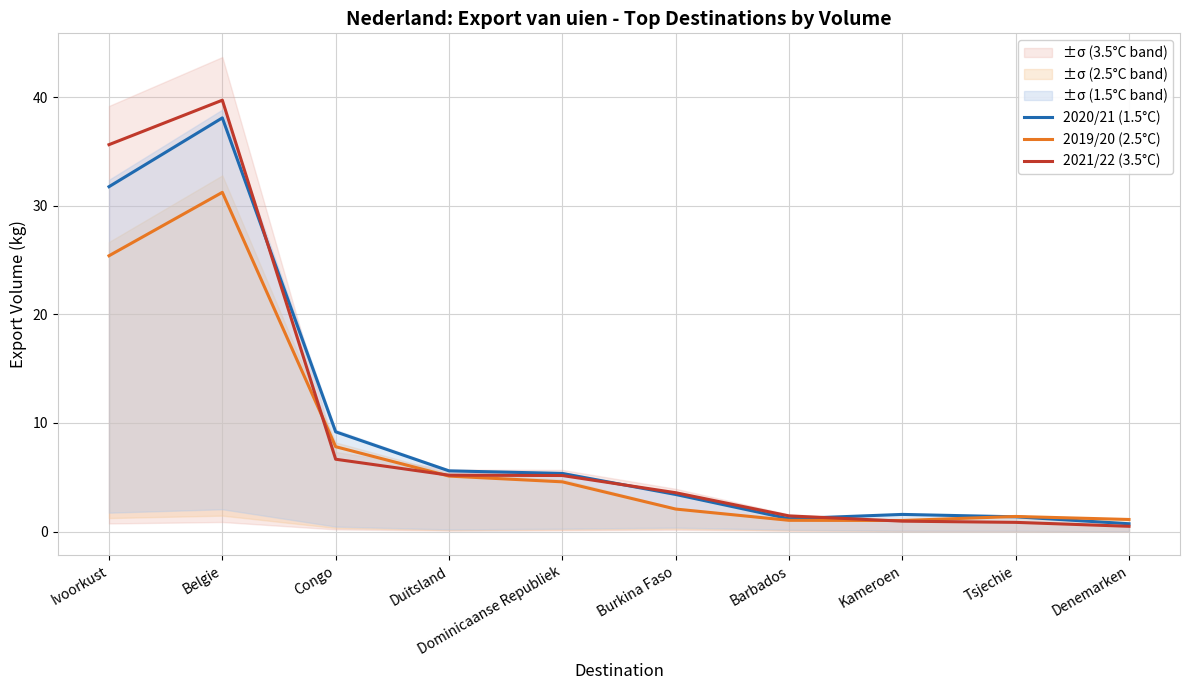

Rank the categories by 2020/21 (1.5°C) value from highest to lowest.

Belgie, Ivoorkust, Congo, Duitsland, Dominicaanse Republiek, Burkina Faso, Kameroen, Tsjechie, Barbados, Denemarken